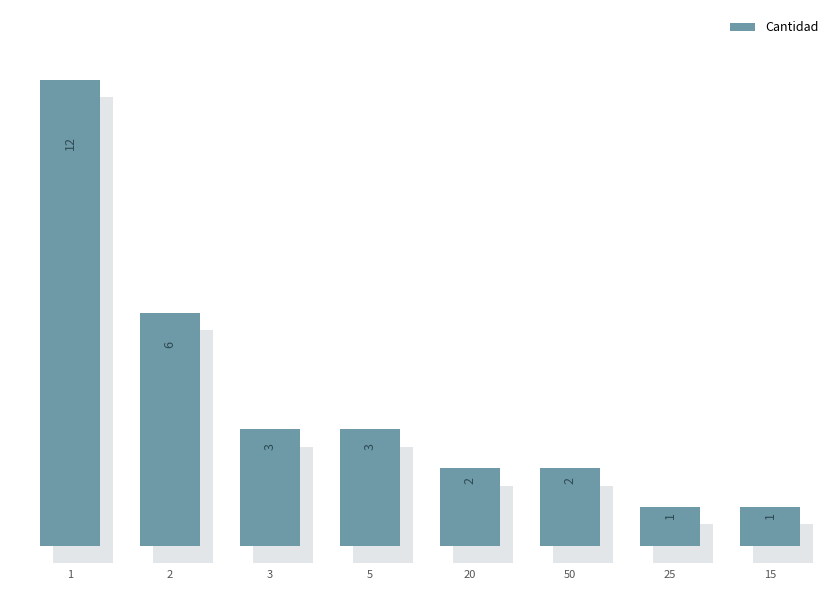

Reading left to right, transcribe all the data shown in this chart.

12	6	3	3	2	2	1	1